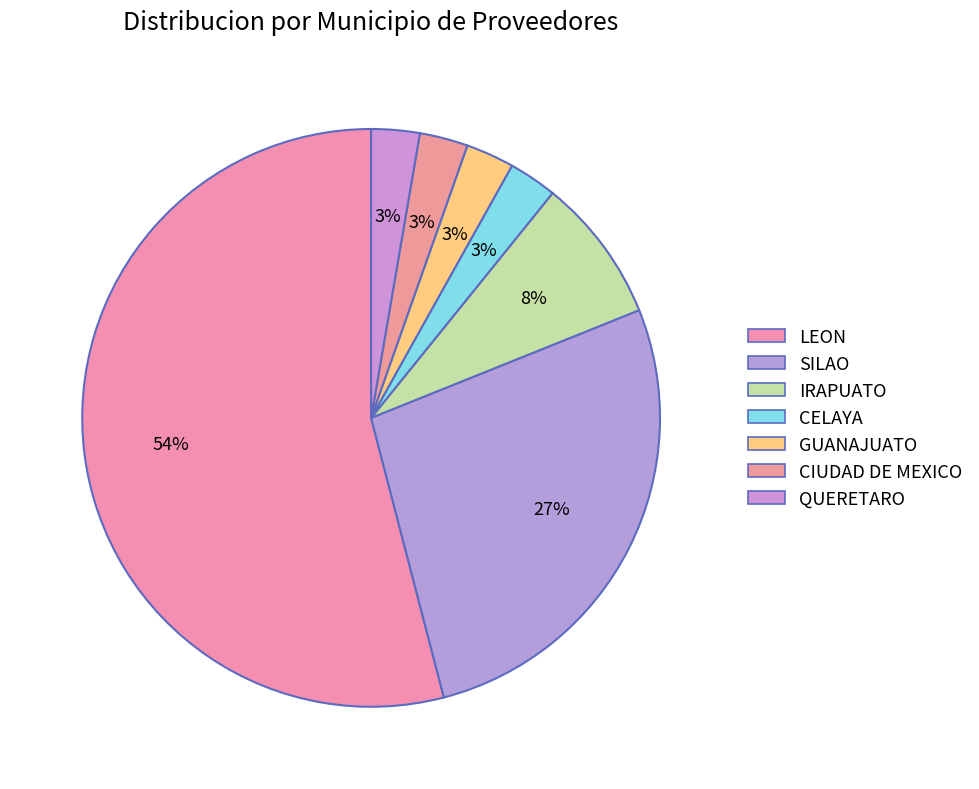

Is it true that CIUDAD DE MEXICO is 1% of the pie?

False